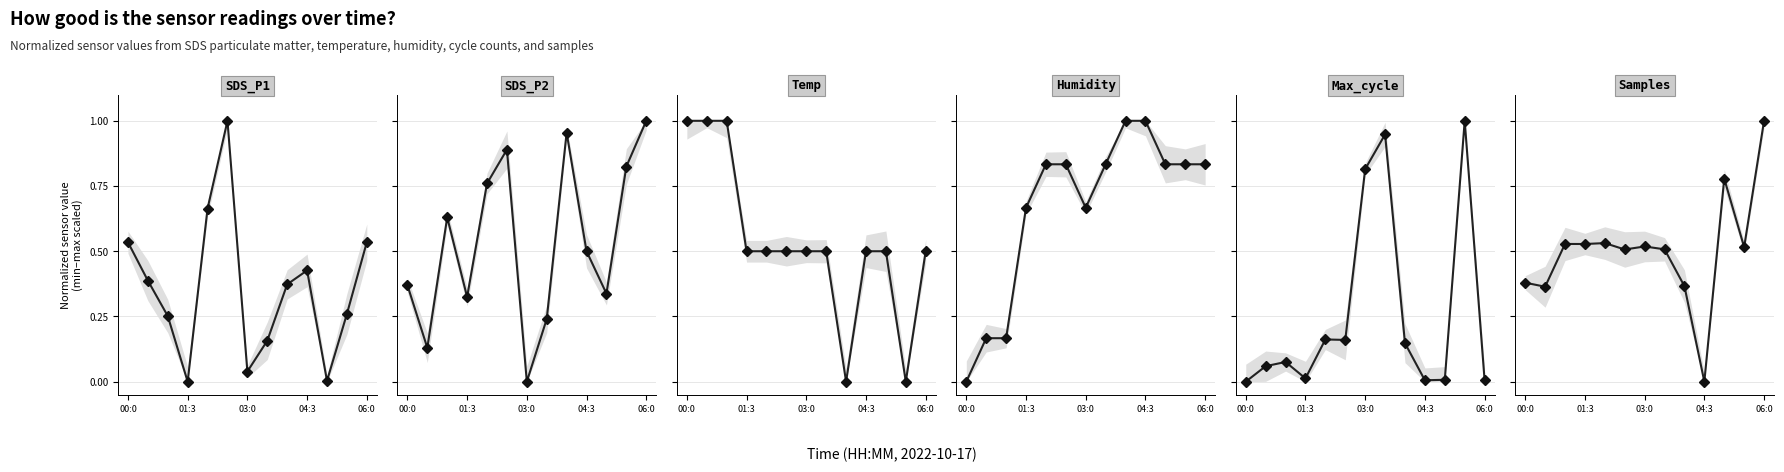

Which category has the lowest value across all series?

01:3